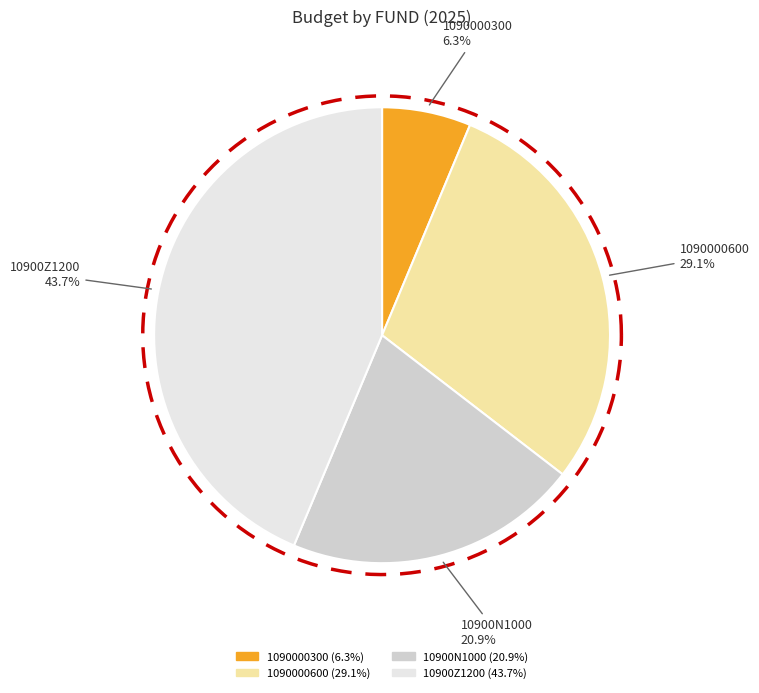

Which has a higher value, 10900N1000 or 1090000300?

10900N1000